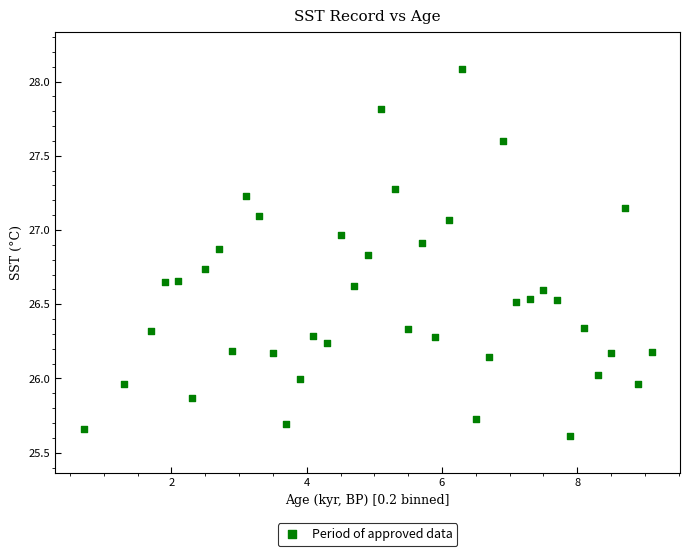

What is the range of X values (max minus min)?

8.4